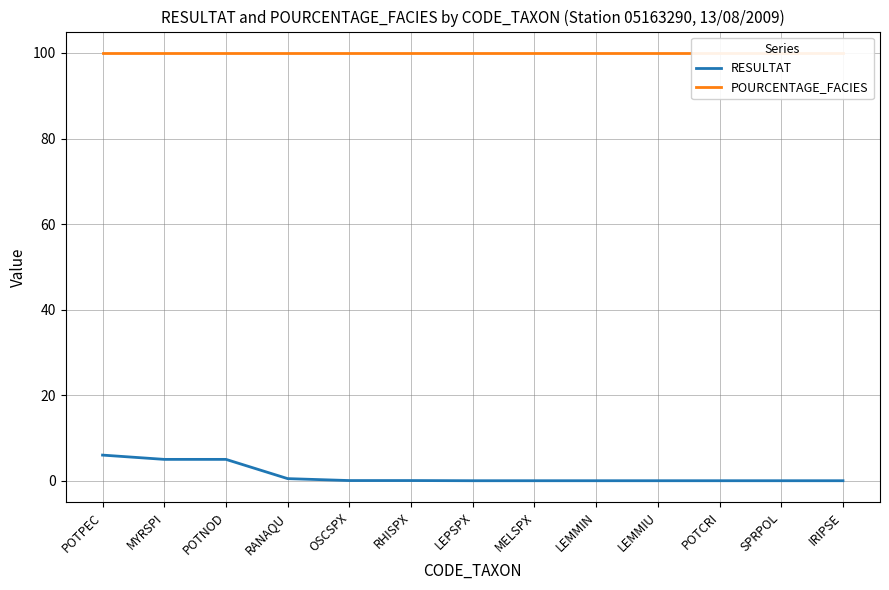

Does the chart display data point markers on the line(s)?

No